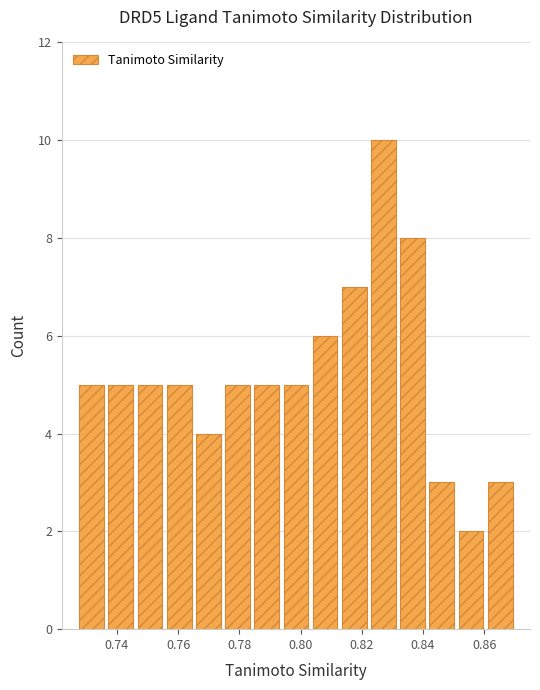

How tall is the bar that spans 0.850 to 0.860 on the x-axis? Neither the bar edges nor the heights are printed on the chart, so give them approximately, as read against the axes.

2